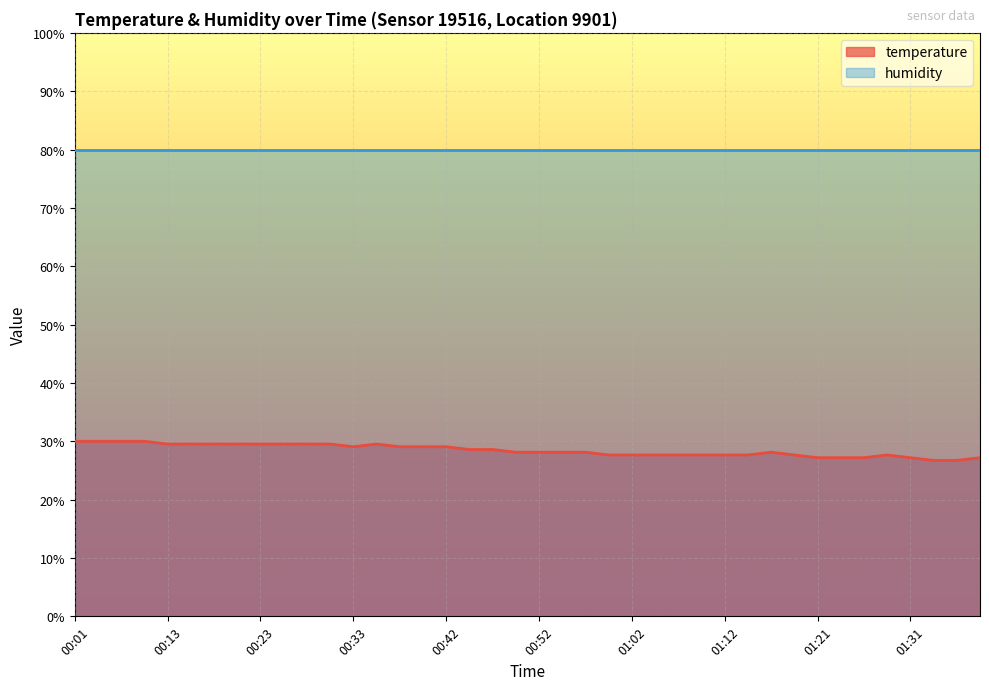

The chart shows a value of 29.5 at 00:25. True or false?

True